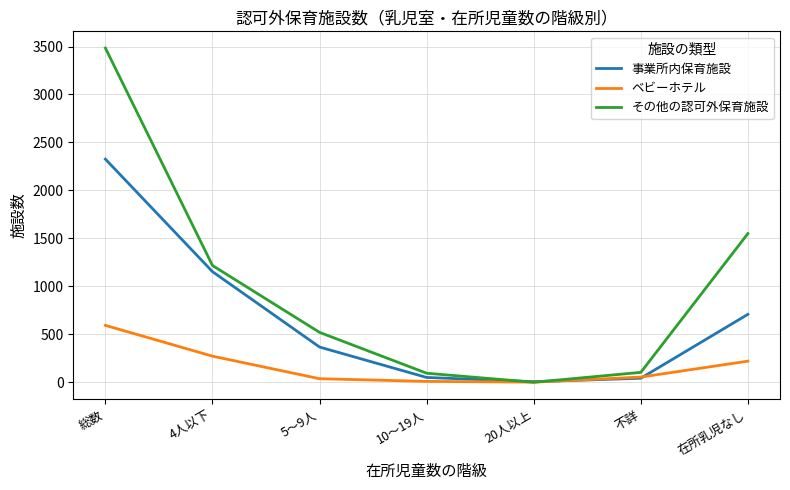

Rank the series by their average value, from lowest to highest.

ベビーホテル, 事業所内保育施設, その他の認可外保育施設